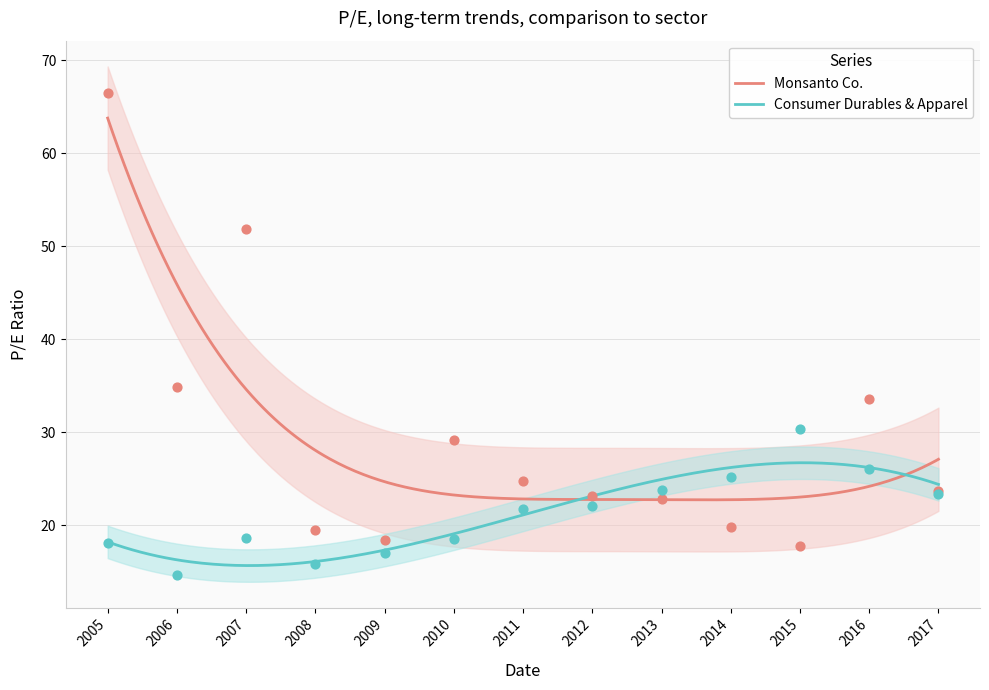

Which series contains the lowest Y value?

Consumer Durables & Apparel